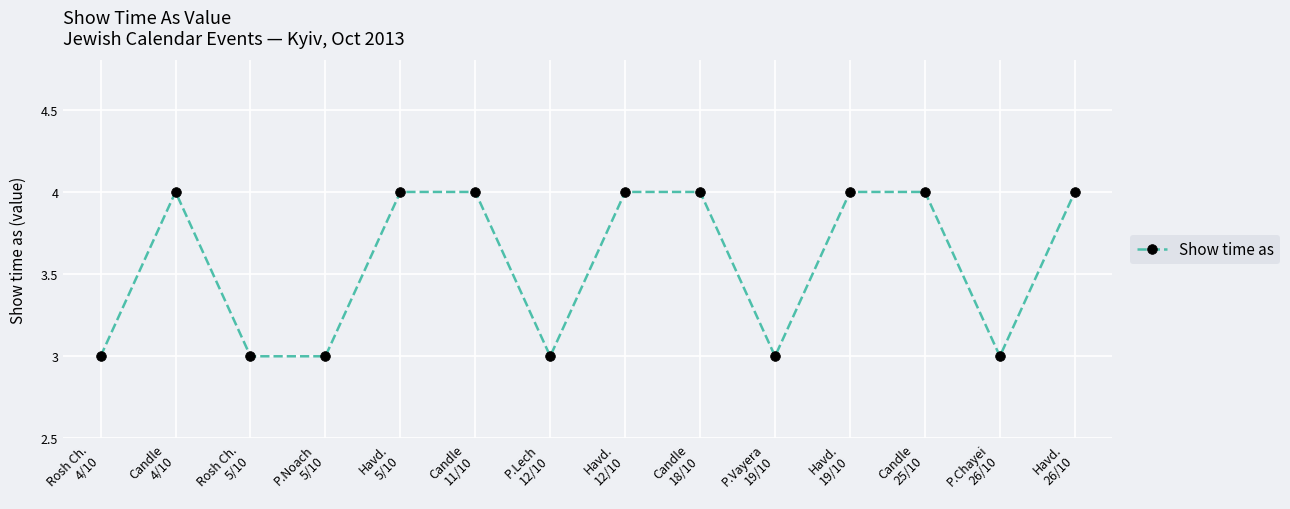

True or false: there are more than 0 points higher than both neighbors.

True